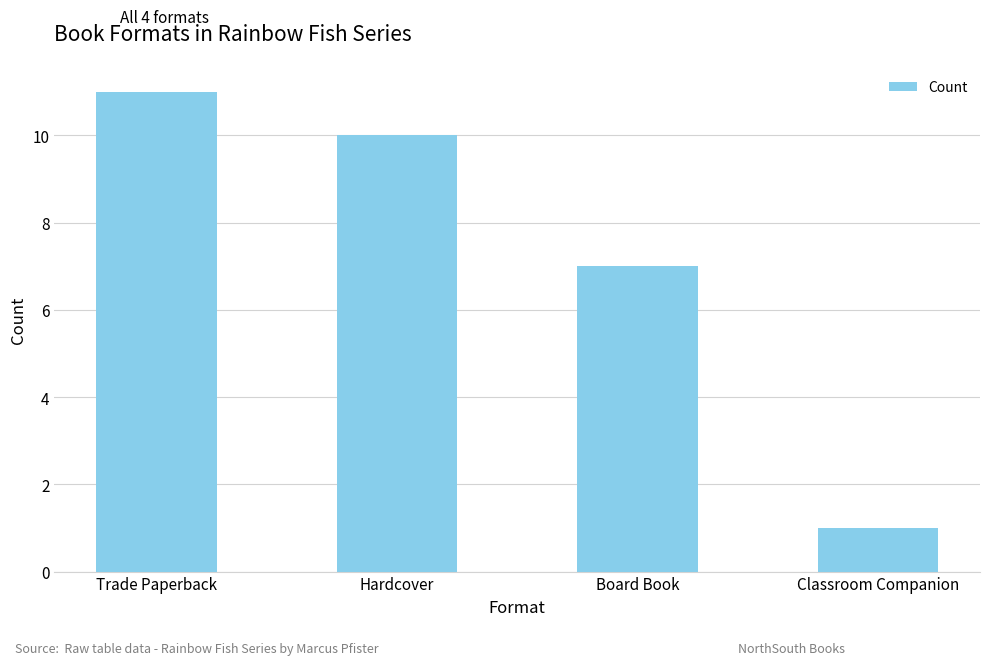

Reading left to right, transcribe all the data shown in this chart.

11	10	7	1